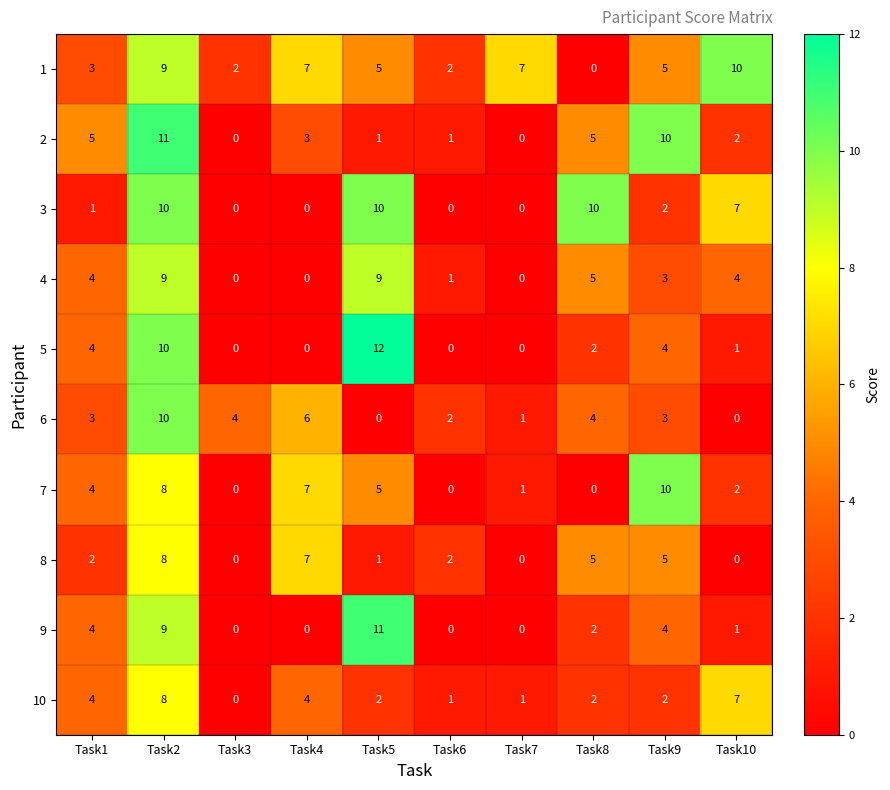

What is the difference between the highest and lowest values at Task7?

7